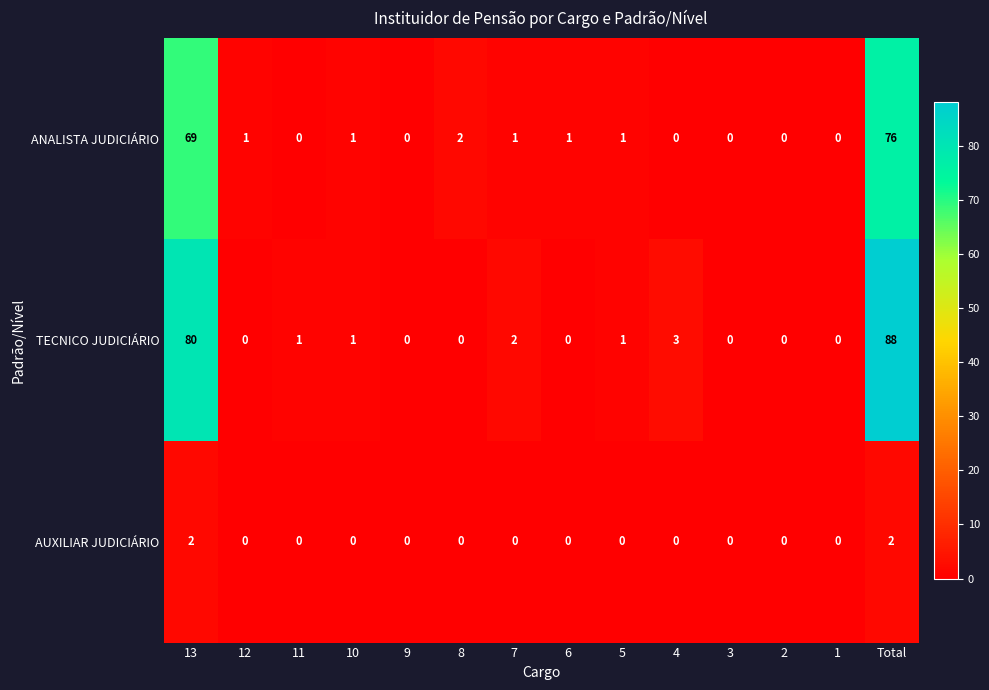

The value of AUXILIAR JUDICIÁRIO at 13 is 1. True or false?

False